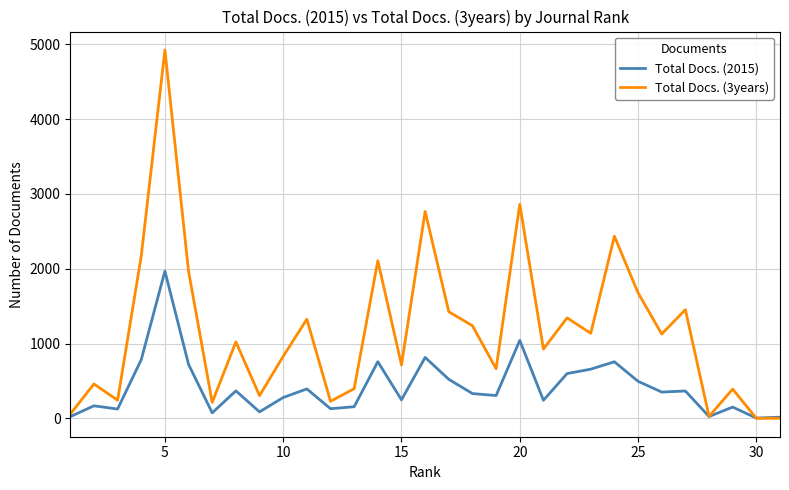

Which series has the largest range (max minus min)?

Total Docs. (3years)